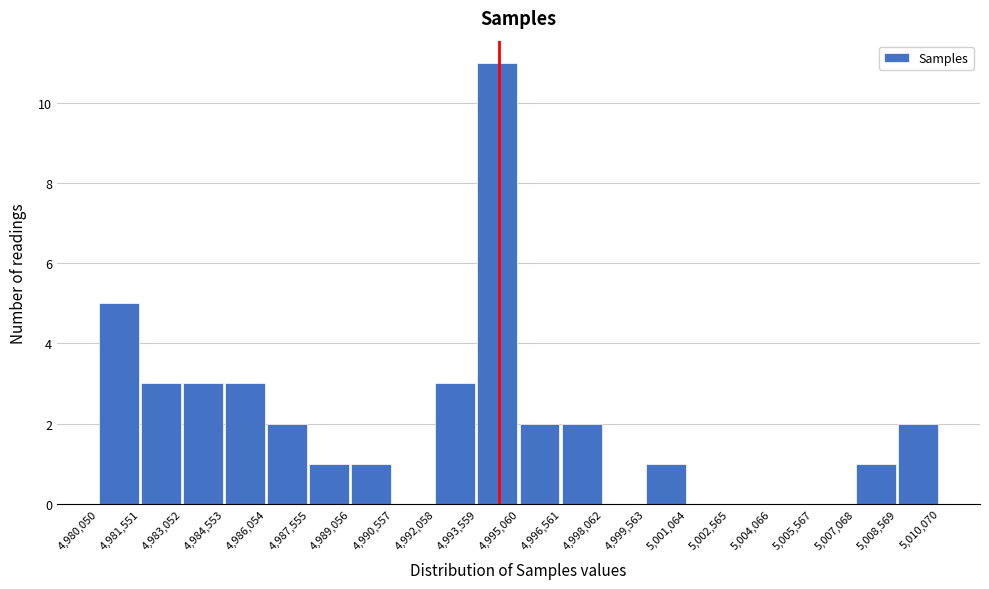

Reading left to right, transcribe this chart: for each bar, give the range it covers on the x-axis and its height. The values are not printed on the chart, so give them approximately, as read against the axis.

4,980,050 to 4,981,551: 5
4,981,551 to 4,983,052: 3
4,983,052 to 4,984,553: 3
4,984,553 to 4,986,054: 3
4,986,054 to 4,987,555: 2
4,987,555 to 4,989,056: 1
4,989,056 to 4,990,557: 1
4,990,557 to 4,992,058: 0
4,992,058 to 4,993,559: 3
4,993,559 to 4,995,060: 11
4,995,060 to 4,996,561: 2
4,996,561 to 4,998,062: 2
4,998,062 to 4,999,563: 0
4,999,563 to 5,001,064: 1
5,001,064 to 5,002,565: 0
5,002,565 to 5,004,066: 0
5,004,066 to 5,005,567: 0
5,005,567 to 5,007,068: 0
5,007,068 to 5,008,569: 1
5,008,569 to 5,010,070: 2